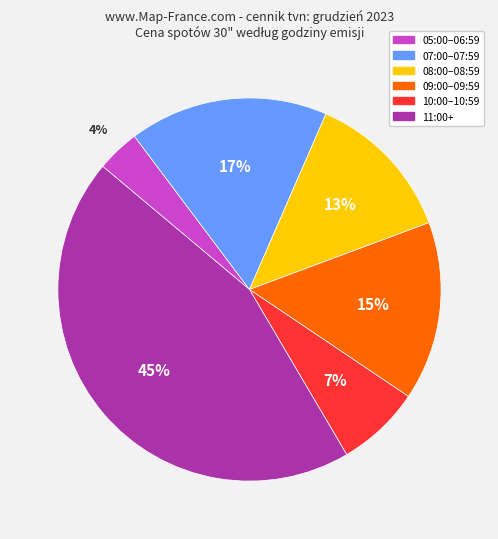

To the nearest percent, what is the difference between the largest and smallest slice percentages?

41%